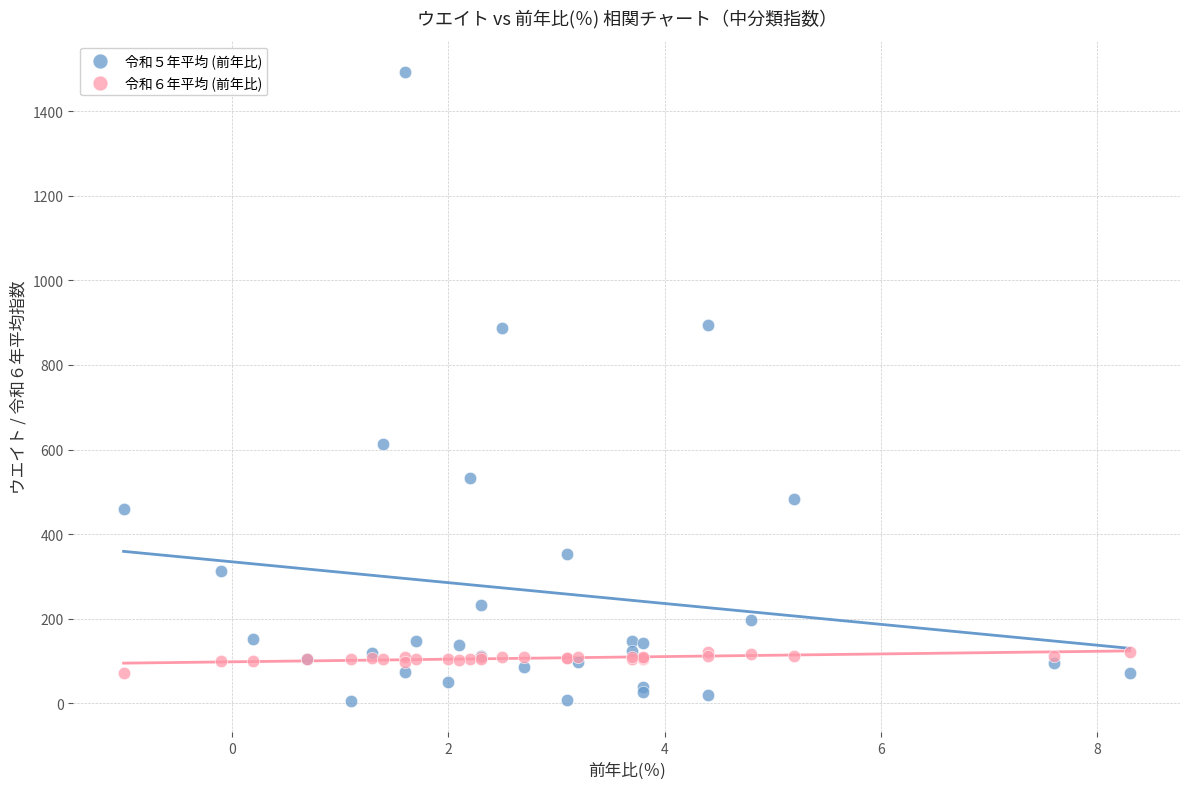

Which series reaches the maximum Y coordinate?

令和５年平均 (前年比)